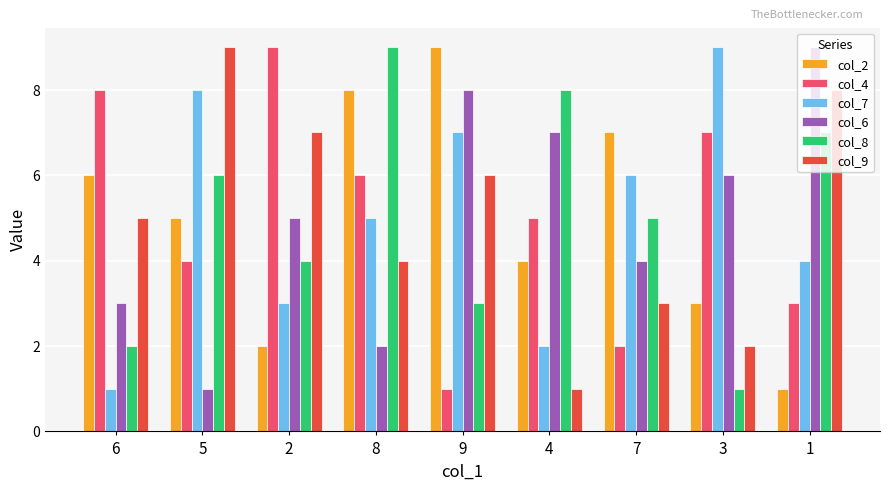

How many data points in col_2 are less than 5?

4